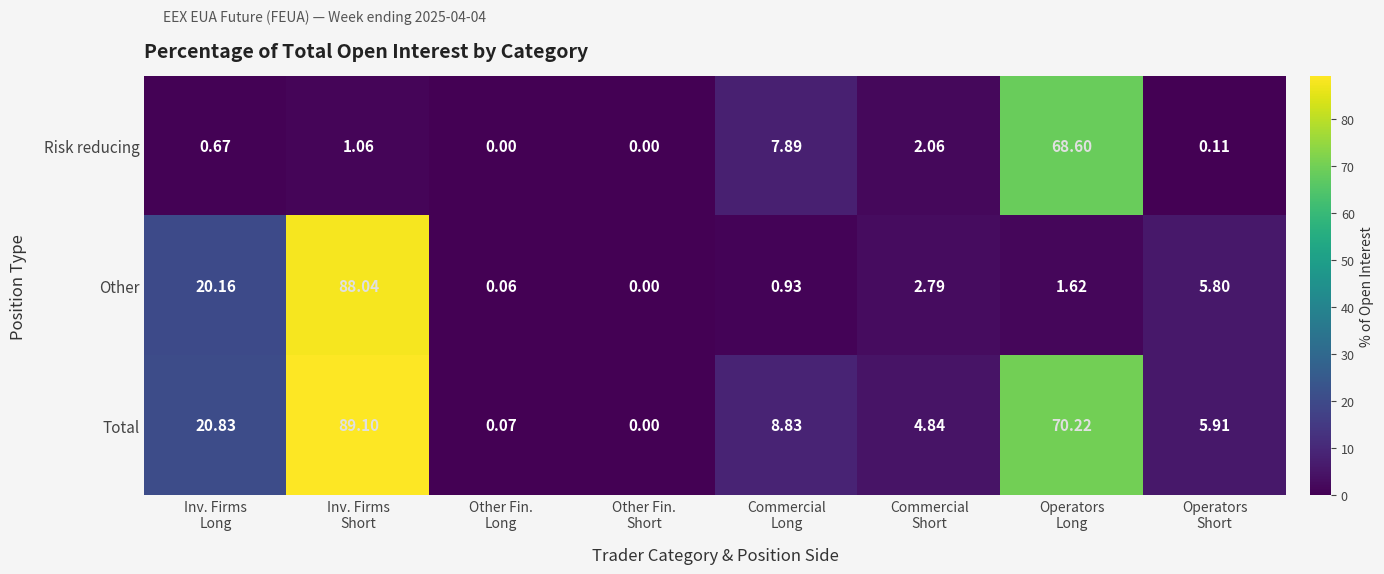

Which series has the largest total across all categories?

Total